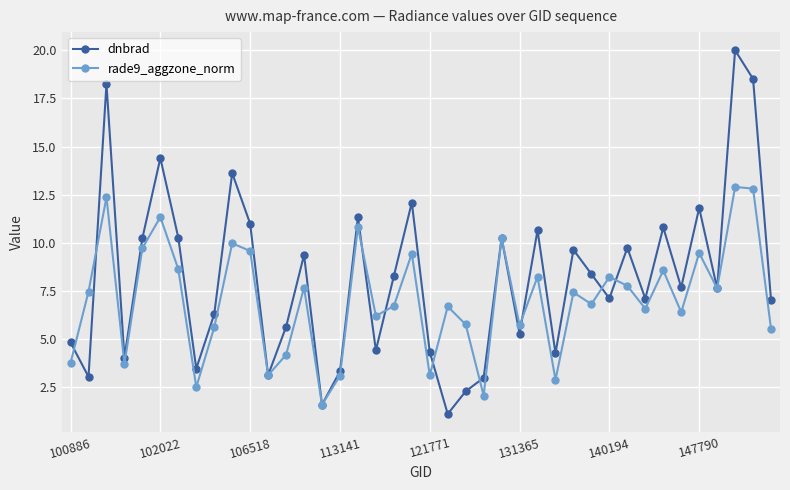

How many interior local valleys does the rade9_aggzone_norm series have?

13